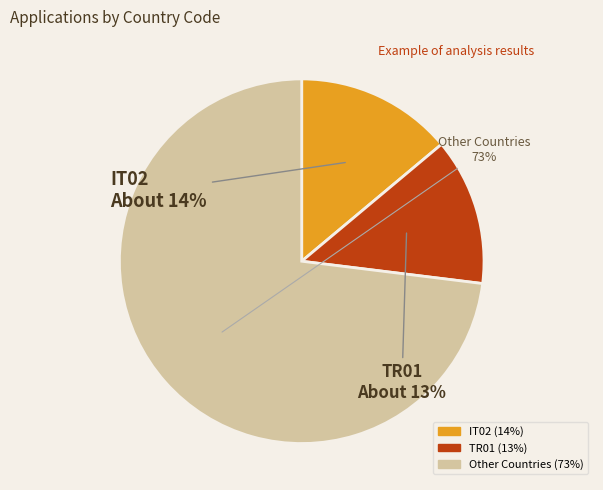

Is there a majority slice in this chart?

Yes